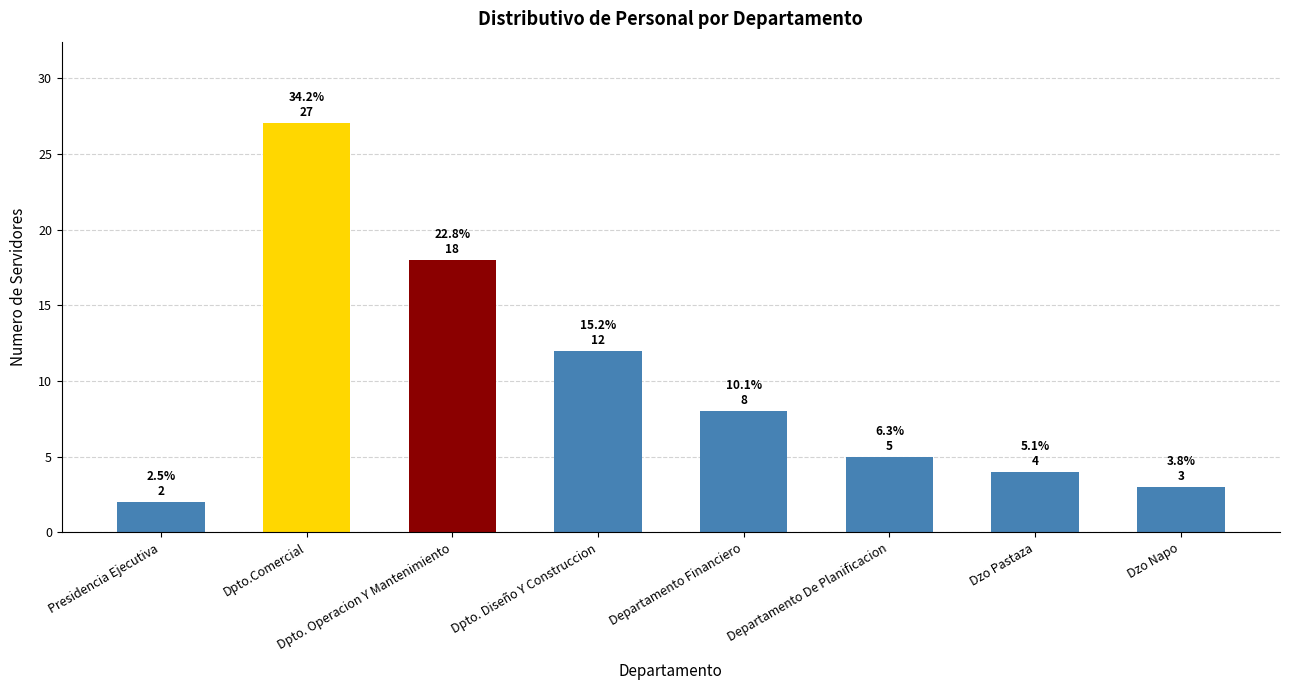

List the labels in order of value, smallest first.

Presidencia Ejecutiva, Dzo Napo, Dzo Pastaza, Departamento De Planificacion, Departamento Financiero, Dpto. Diseño Y Construccion, Dpto. Operacion Y Mantenimiento, Dpto.Comercial